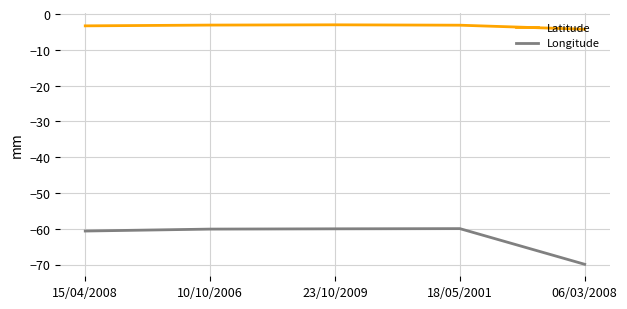

What position from the right is 15/04/2008?

5